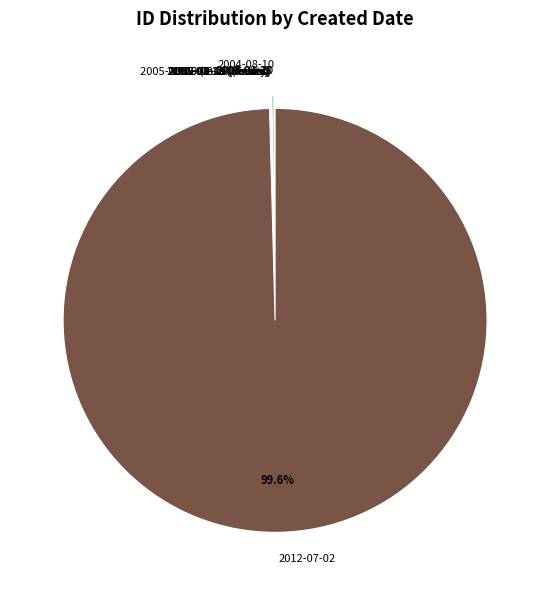

Does any single category account for the majority?

Yes